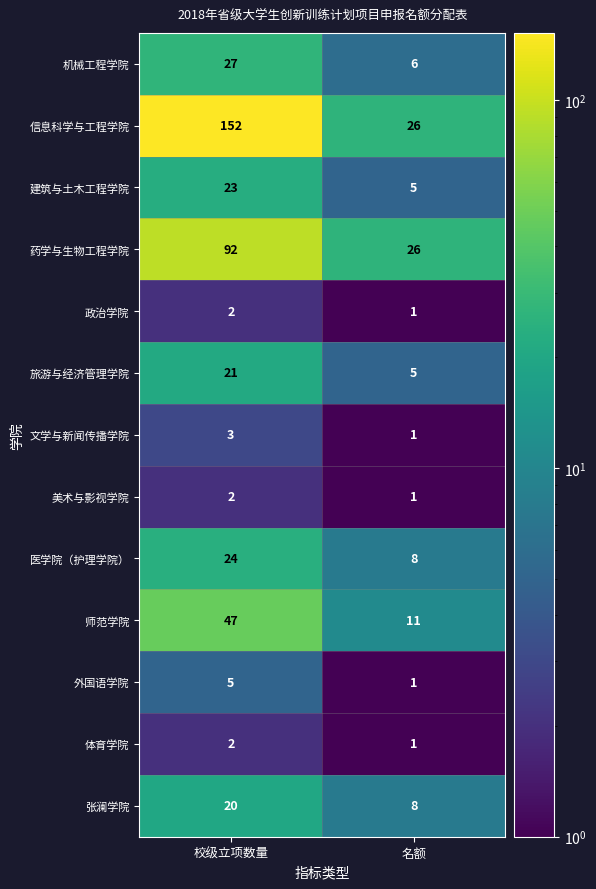

Reading left to right, what are all the values shown in this chart?

机械工程学院: 27	6
信息科学与工程学院: 152	26
建筑与土木工程学院: 23	5
药学与生物工程学院: 92	26
政治学院: 2	1
旅游与经济管理学院: 21	5
文学与新闻传播学院: 3	1
美术与影视学院: 2	1
医学院（护理学院）: 24	8
师范学院: 47	11
外国语学院: 5	1
体育学院: 2	1
张澜学院: 20	8